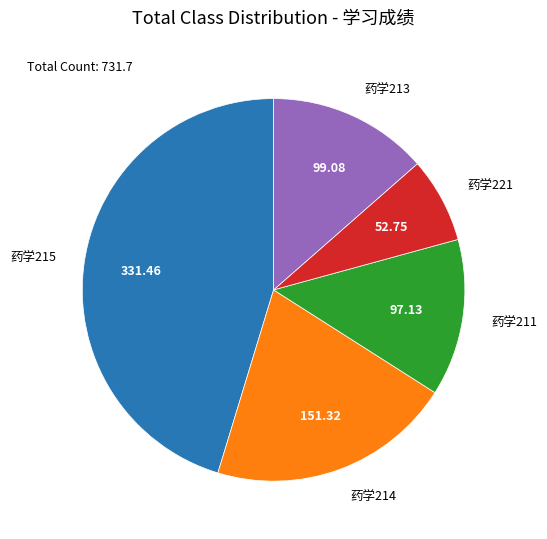

Which slice is the smallest?

药学221